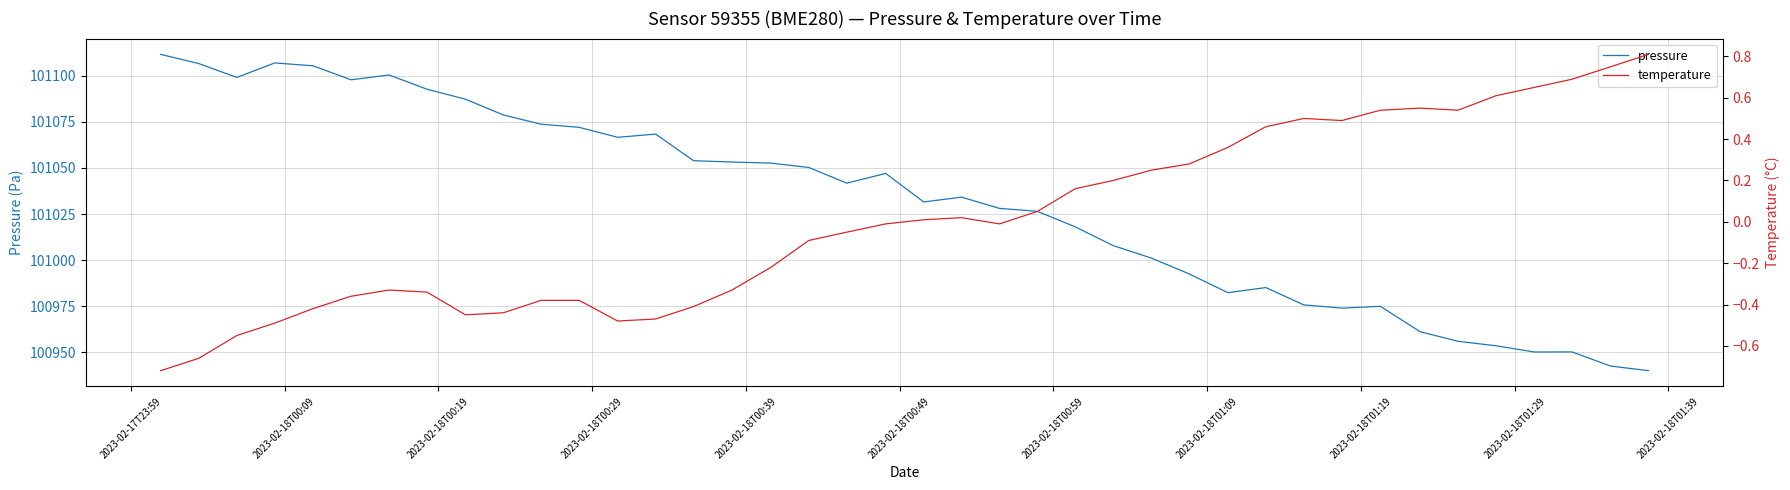

What is the difference between the maximum and minimum values in the temperature series?

1.5